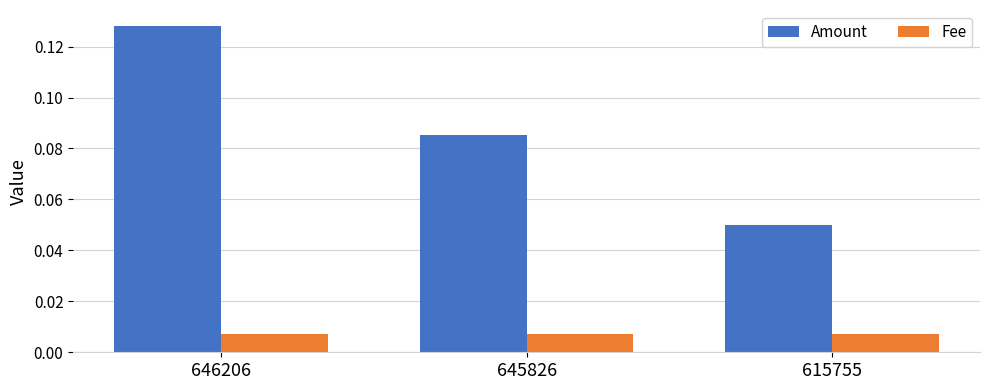

The Amount series shows 0.2 at 646206. True or false?

False